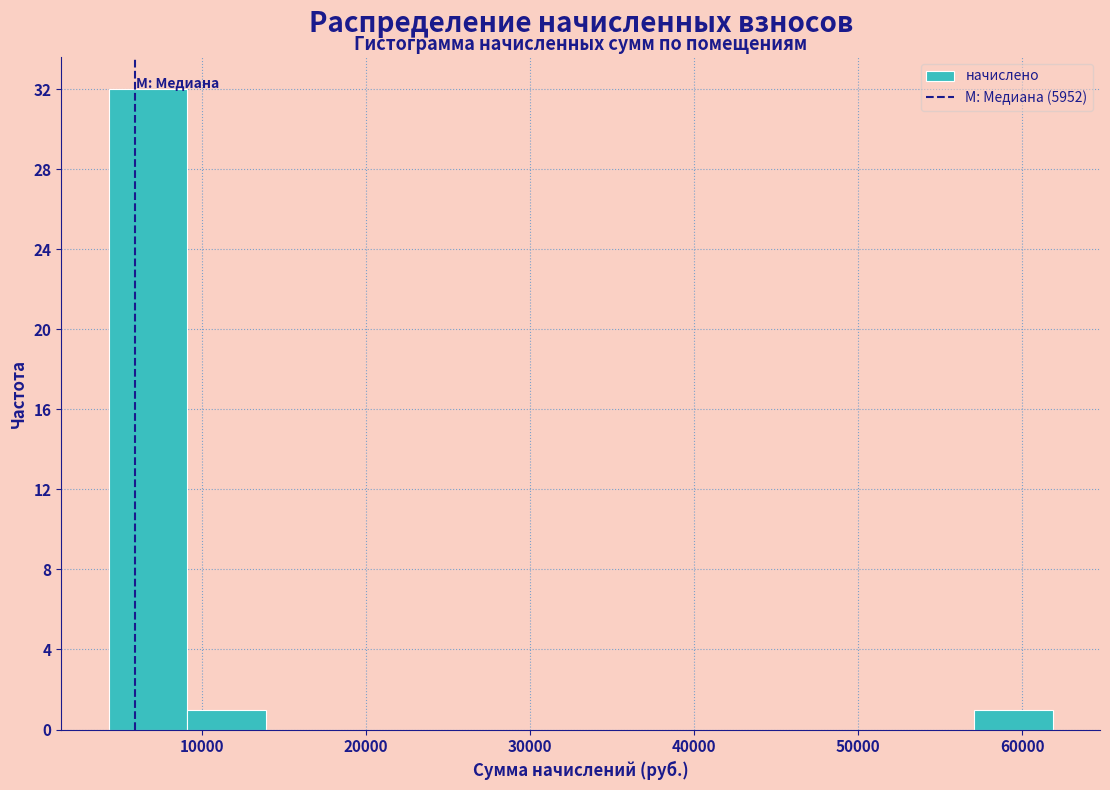

What is the height of the bar covering 57000 to 62000 on the x-axis? Neither the bar edges nor the heights are printed on the chart, so give them approximately, as read against the axes.

1